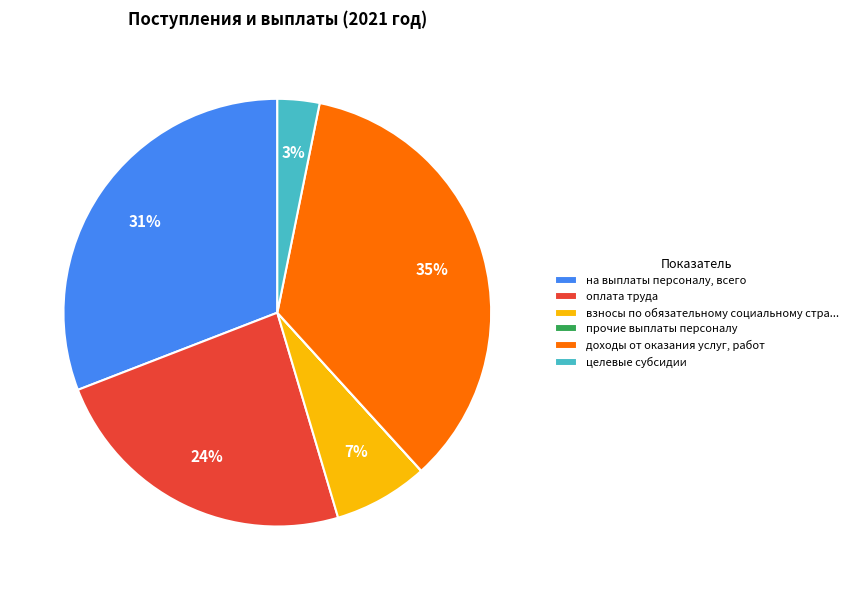

Is there any slice that represents more than half of the pie?

No